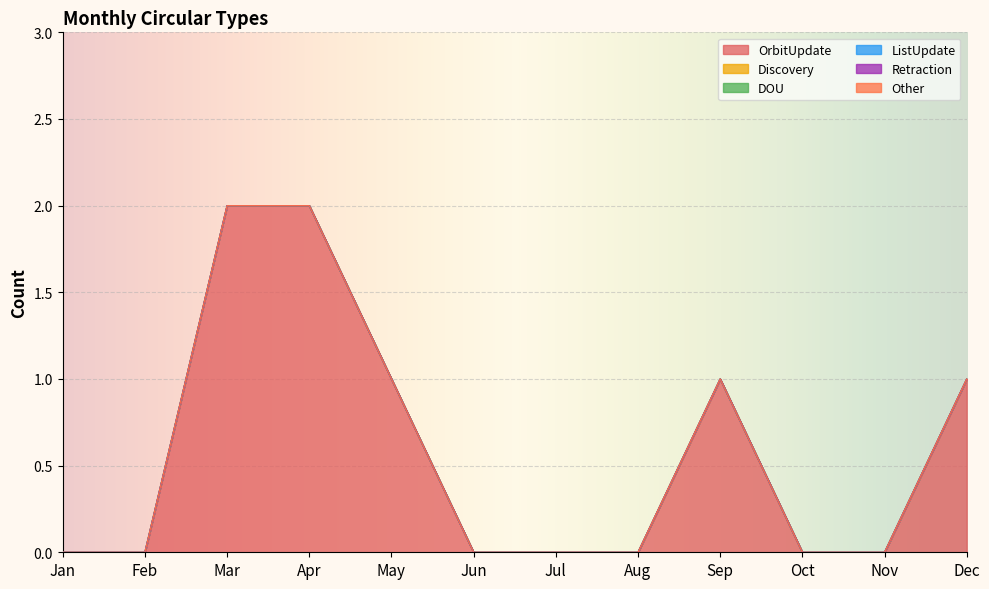

How many OrbitUpdate values are between 0 and 1?

10